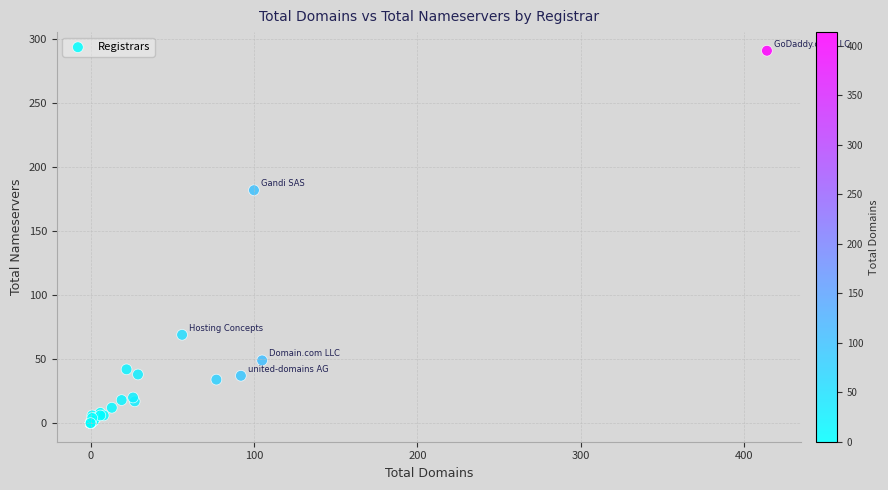

What Y value in the scatter plot is closest to 145?

182